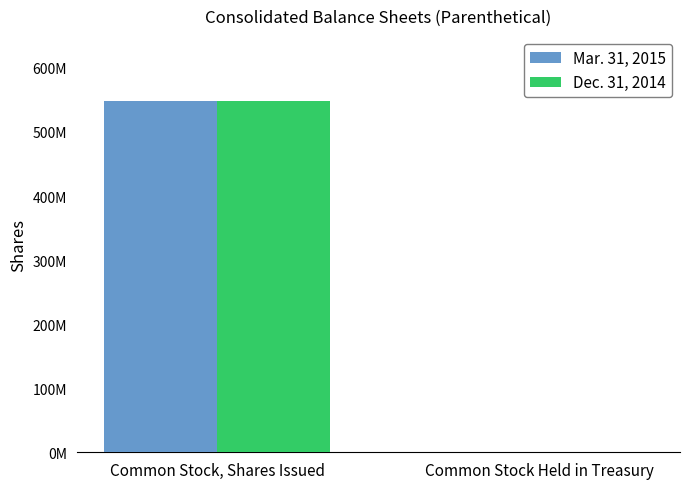

What is the label of the 1st bar from the left?

Common Stock, Shares Issued